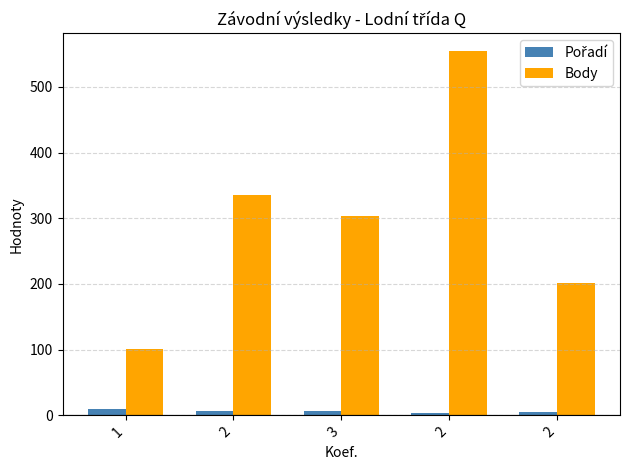

What is the sum of all Body values?

1496